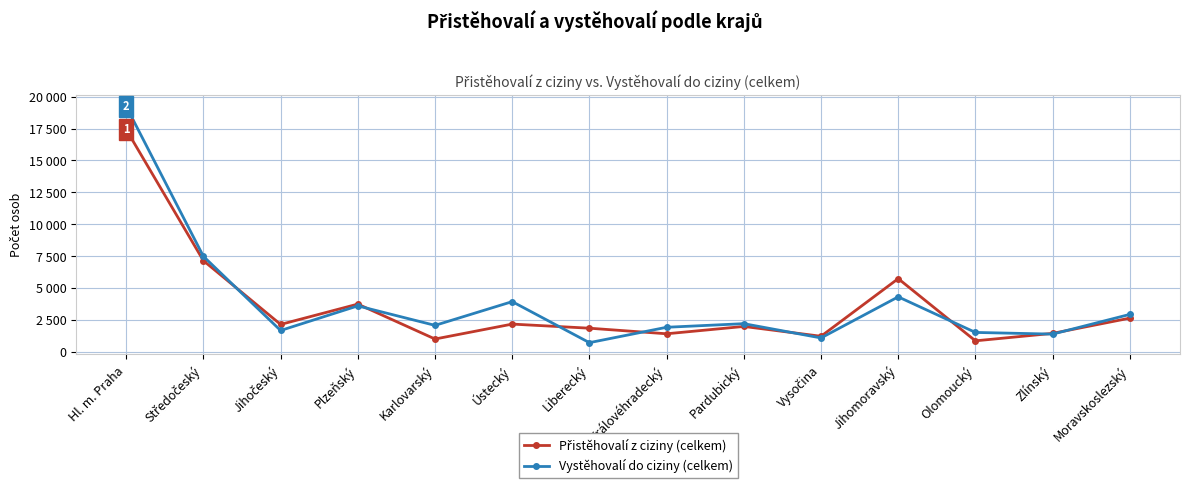

Which has a higher value, Středočeský or Karlovarský?

Středočeský